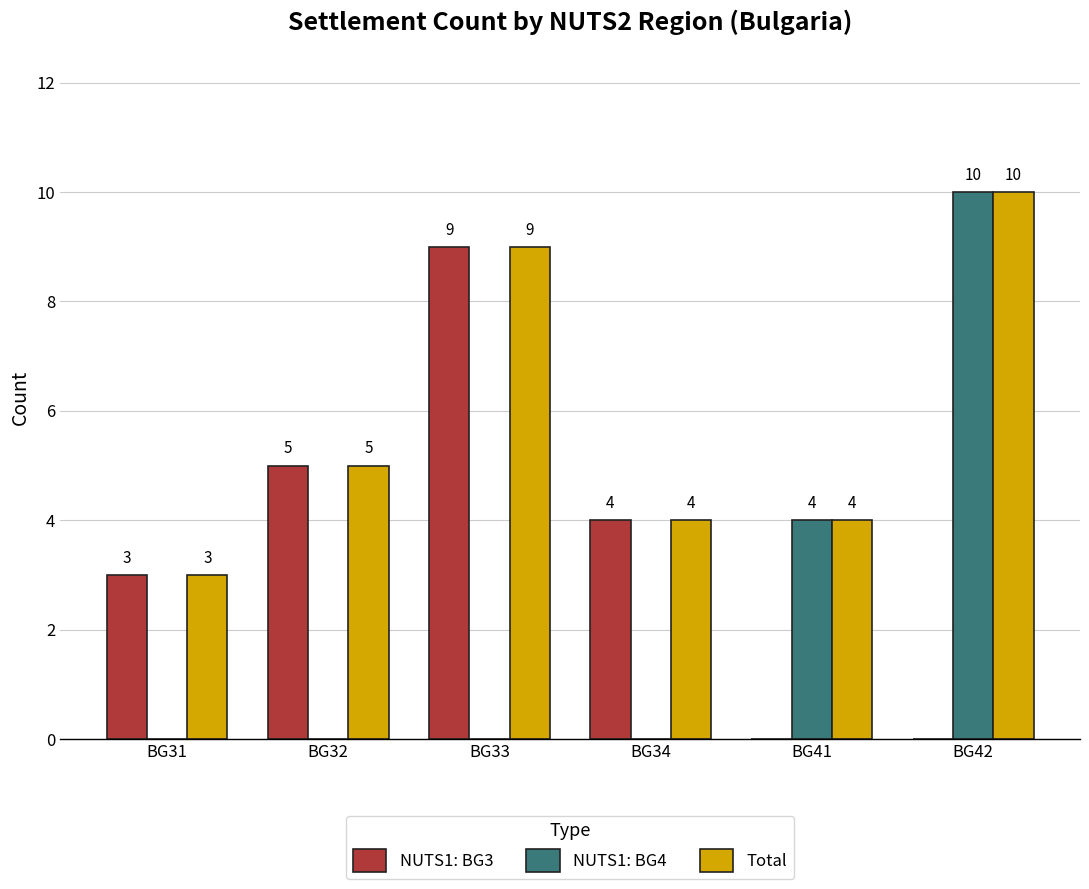

At which label does NUTS1: BG3 first exceed 4?

BG32